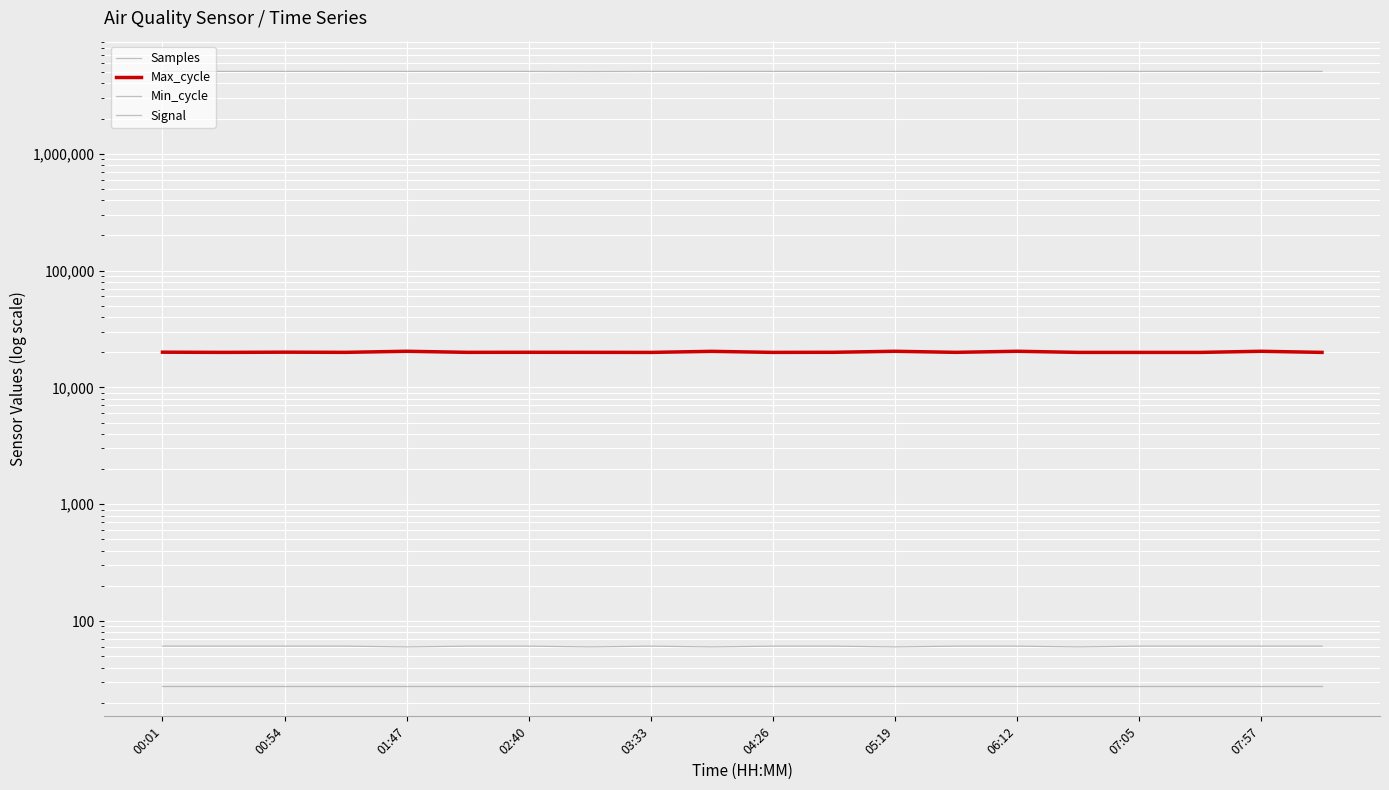

What are all the series names shown in the legend?

Samples, Max_cycle, Min_cycle, Signal